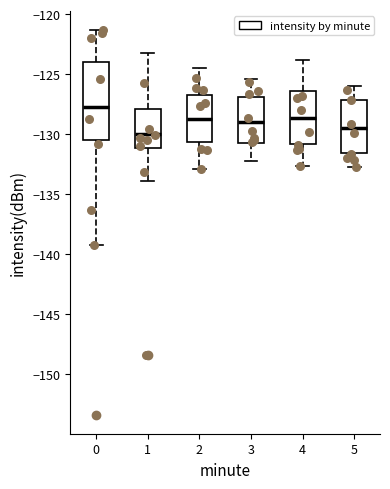

Which box's median line is the lowest?

1